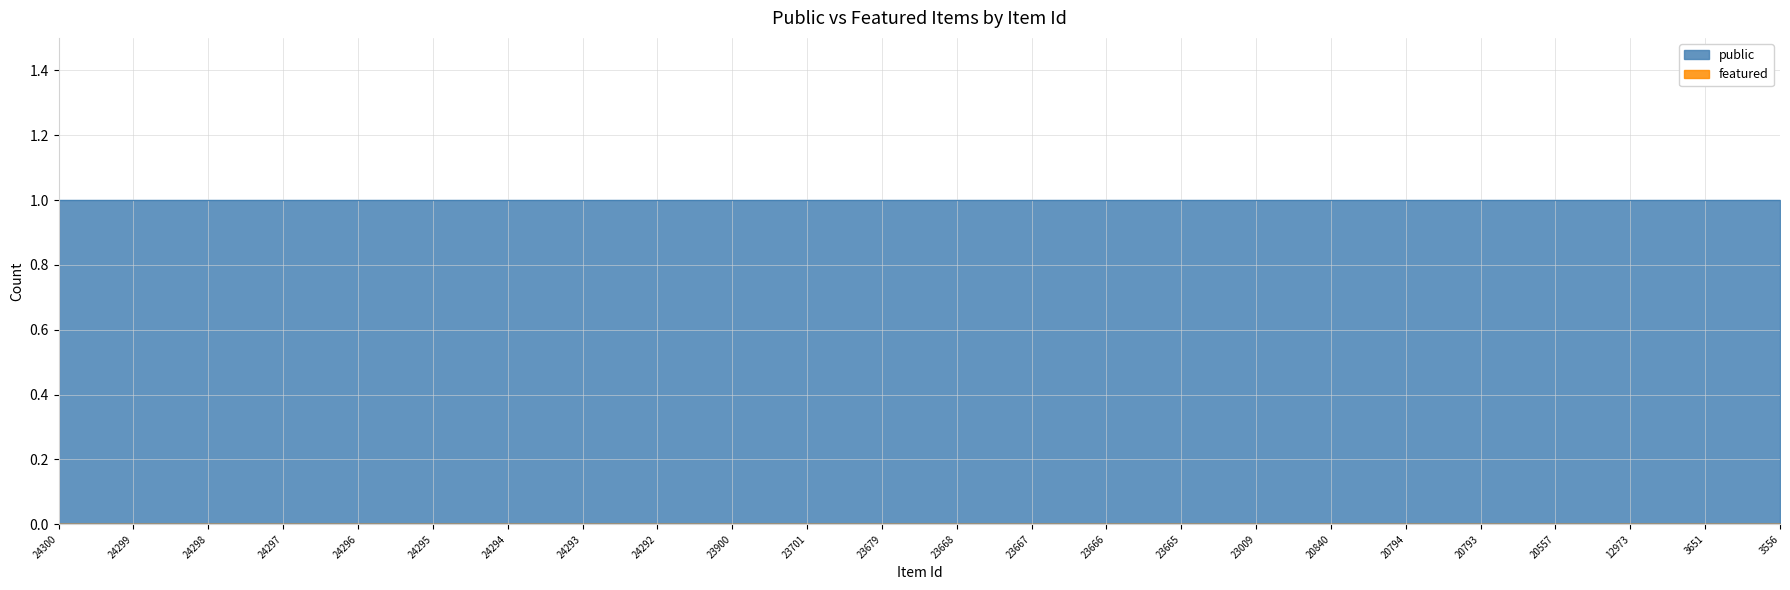

What is the total value across all series at 23666?

1